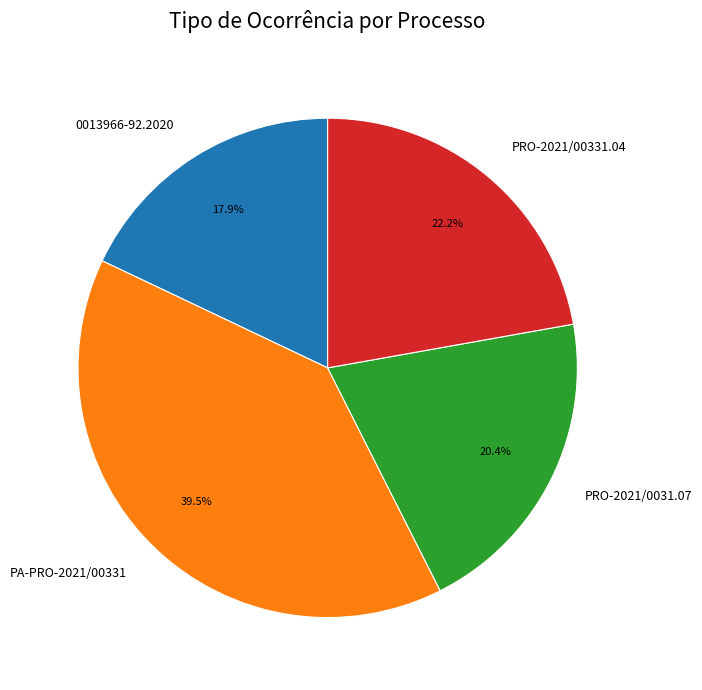

What is the total percentage of PRO-2021/0031.07 and PA-PRO-2021/00331?

59.9%